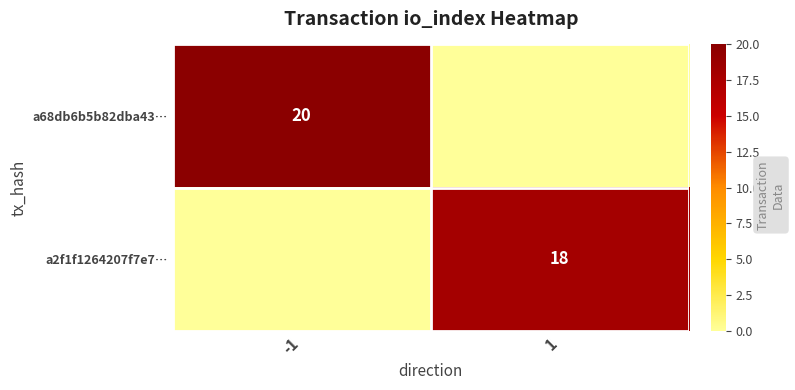

Which has a higher value, 1 or -1?

-1